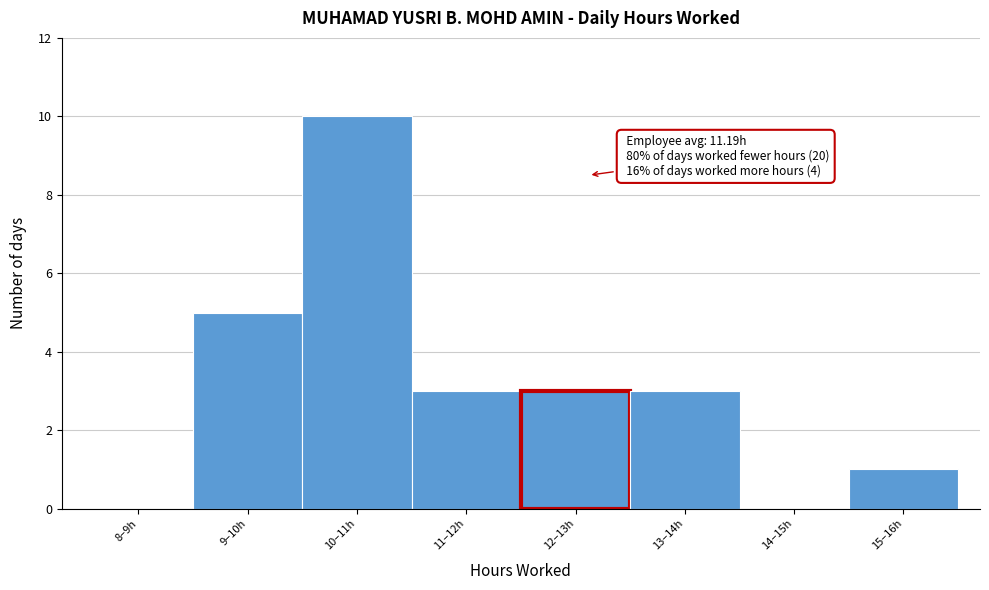

Reading left to right, list all the values displayed in this chart.

8–9h=0	9–10h=5	10–11h=10	11–12h=3	12–13h=3	13–14h=3	14–15h=0	15–16h=1